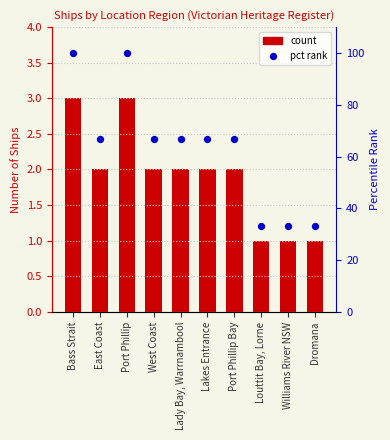

Which series contains the lowest Y value?

count